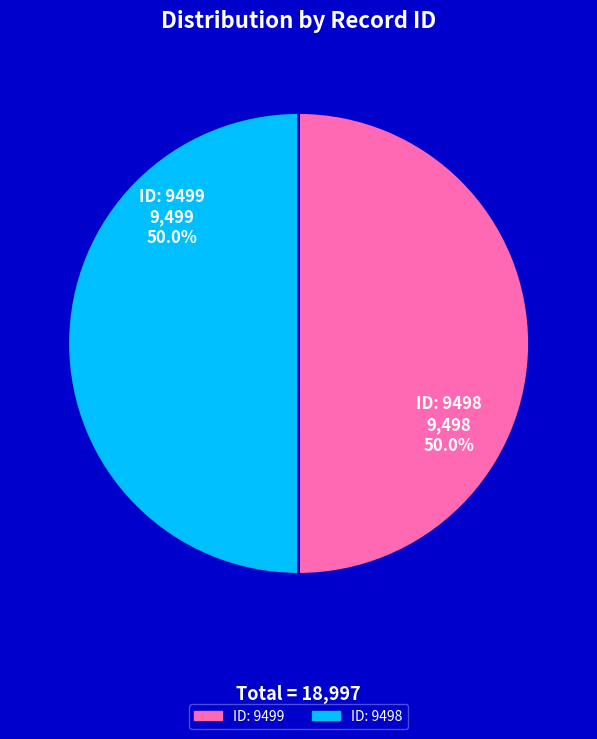

Is the sum of ID: 9499 and ID: 9498 greater than half?

Yes